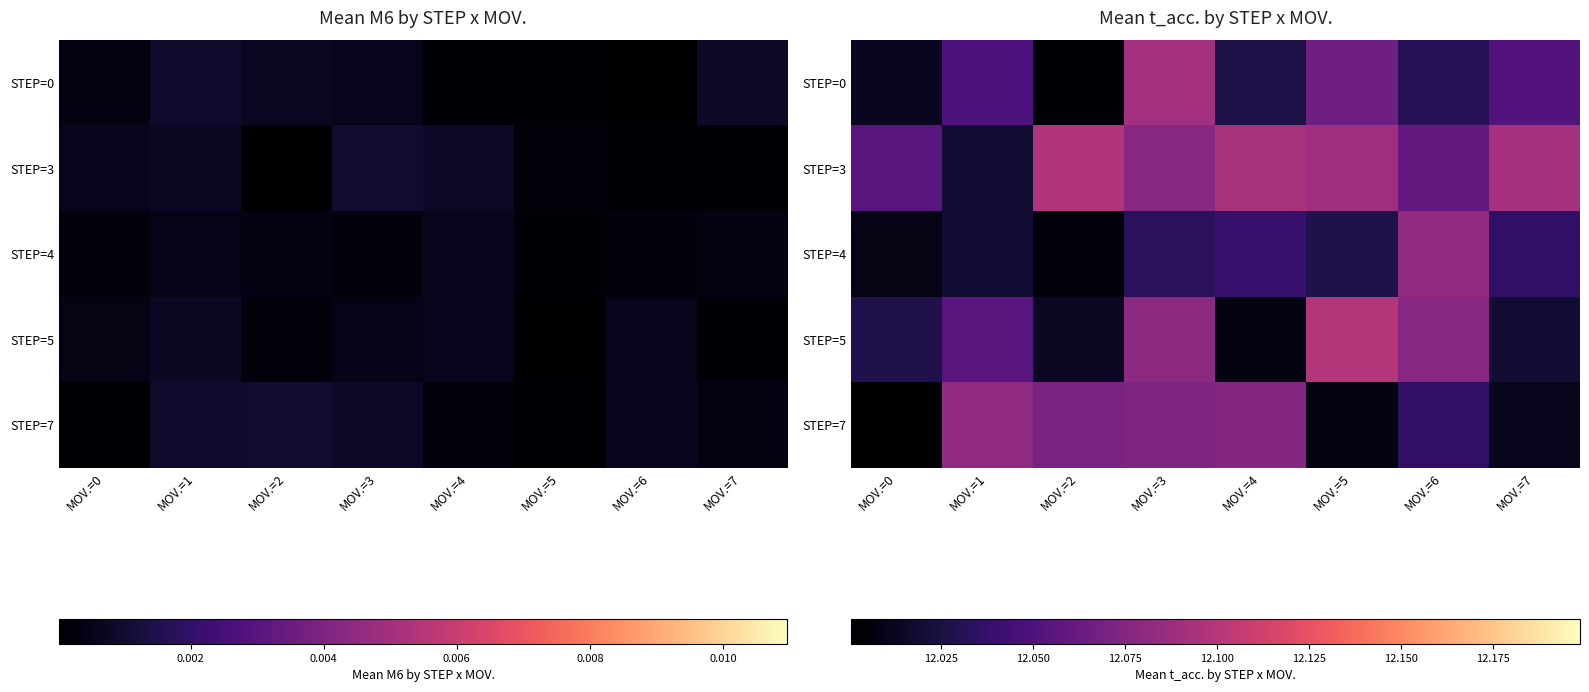

True or false: STEP=7 has a value of 12.1 at MOV.=2.

True